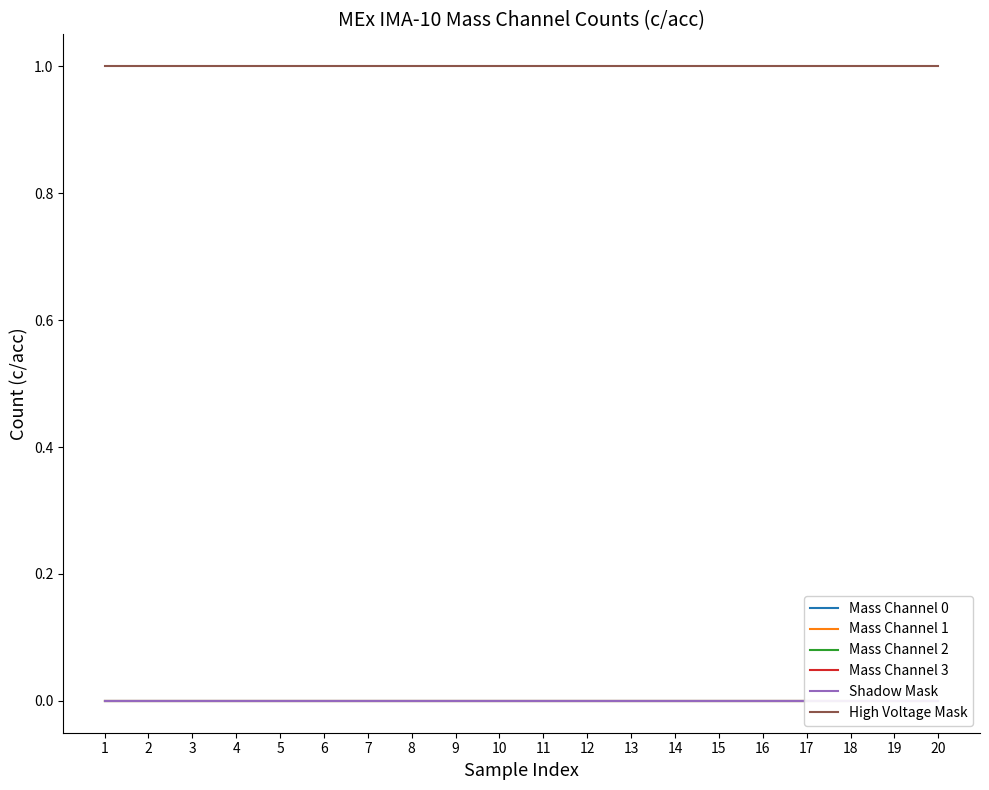

True or false: High Voltage Mask and Shadow Mask cross at least once.

False